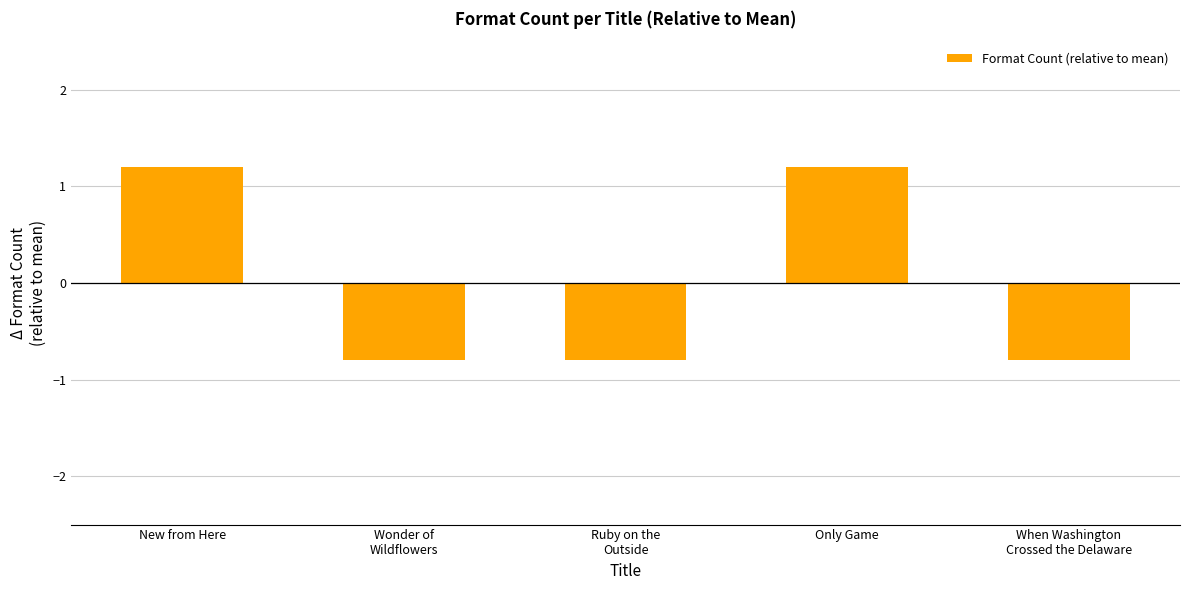

How many bars are there in total?

5